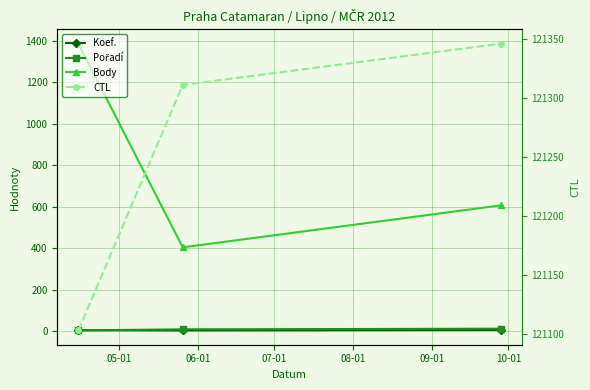

Which series changed the most between 05-01 and 07-01?

Body